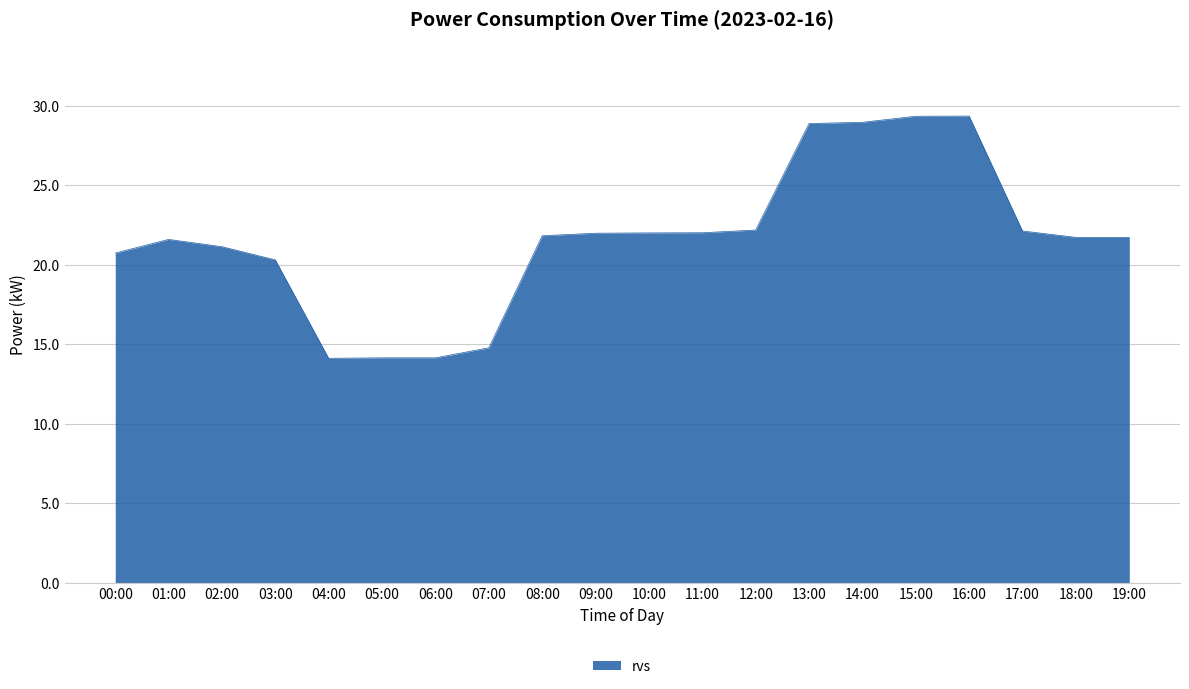

What value does the data have at 06:00?

14.1